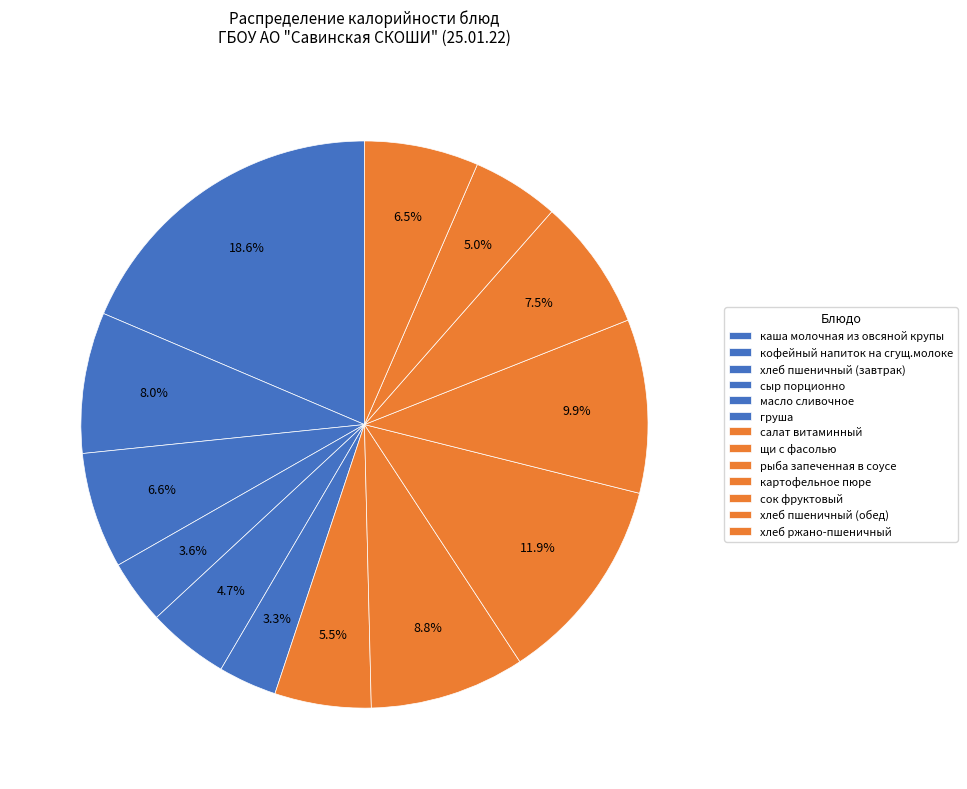

Does груша account for over 50% of the chart?

No